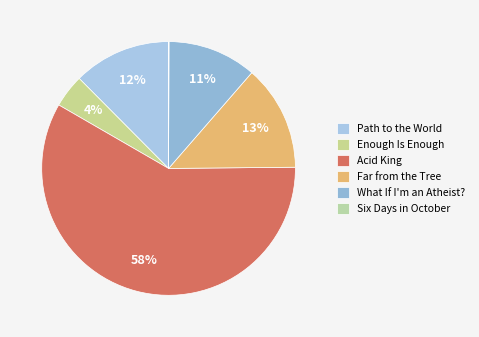

How many slices are in this pie chart?

6